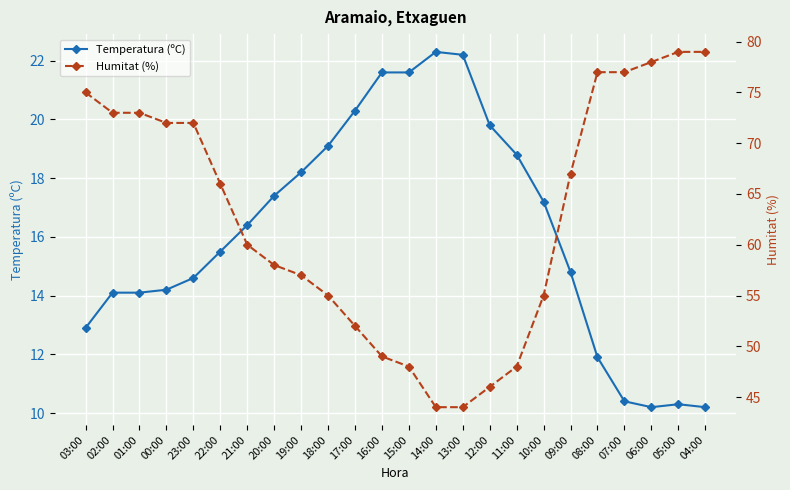

Does the chart have visible grid lines?

Yes